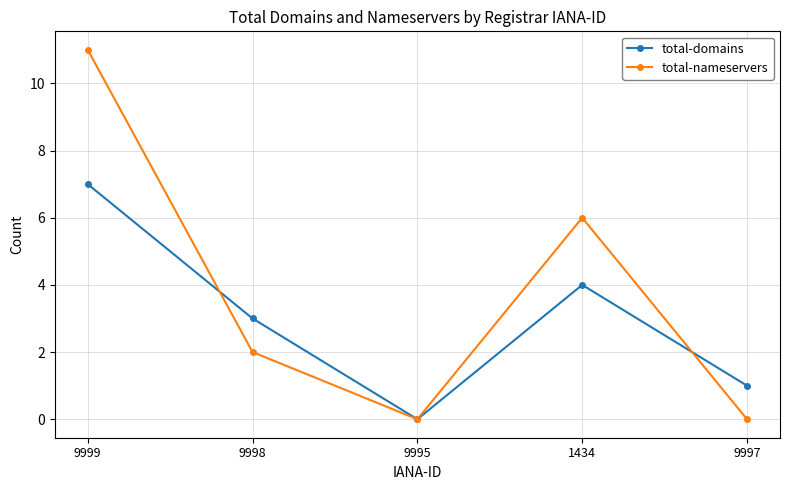

At which category does the chart reach its peak across all series?

9999